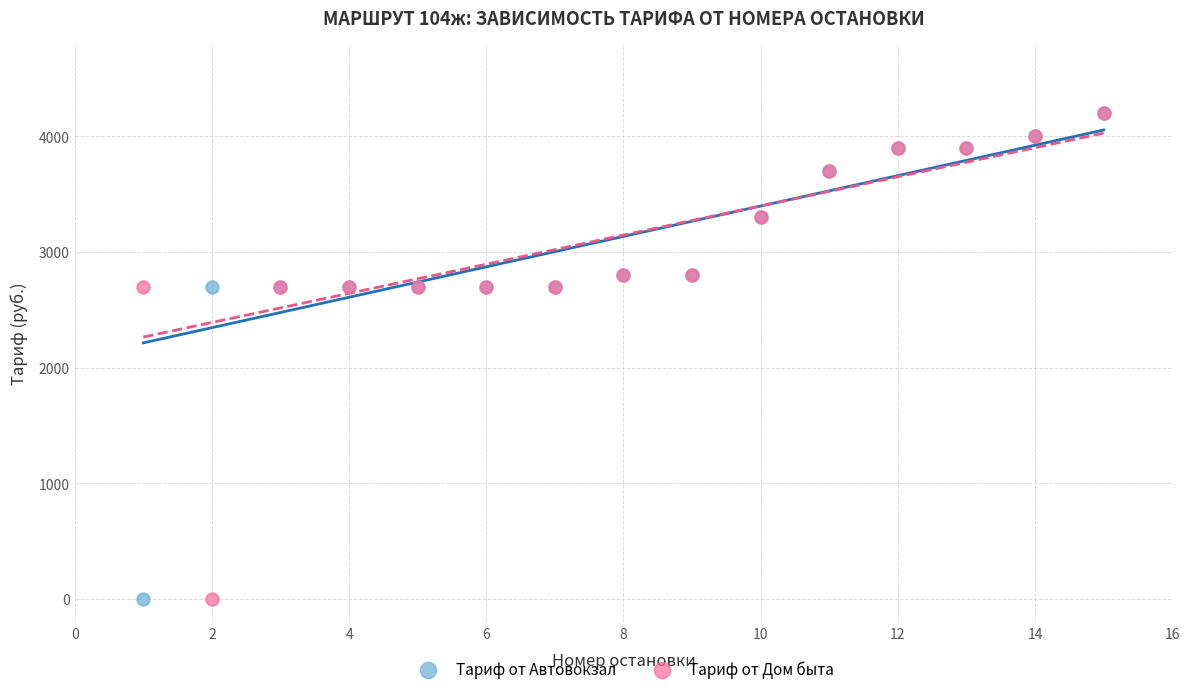

What are all the series names shown in the legend?

Тариф от Автовокзал, Тариф от Дом быта